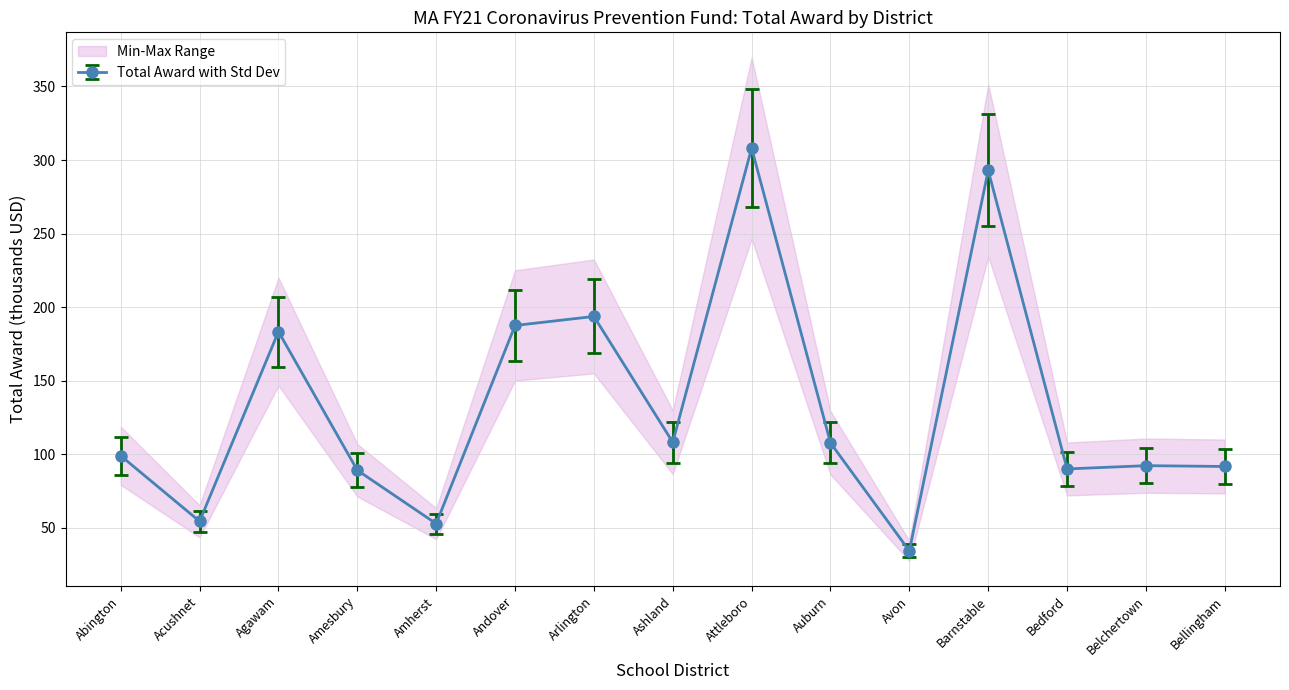

What is the value of the Total Award with Std Dev point at the 3rd from the left?

183.3